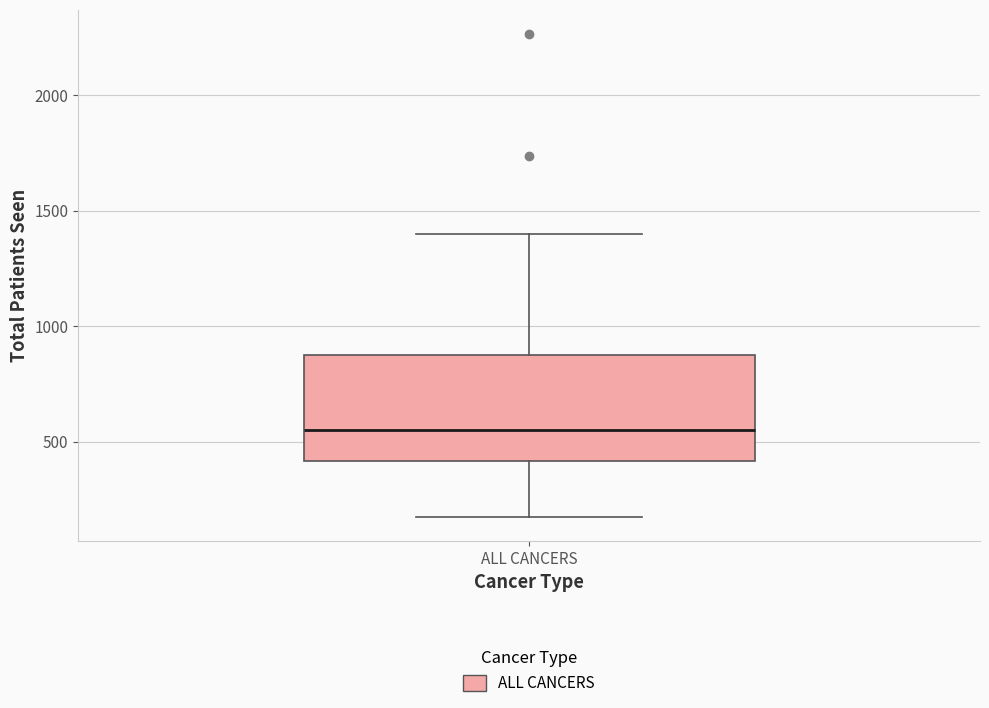

Transcribe this box plot: give where the median line is, the range the box spans, and where the two whiskers end, as read against the y-axis. The values are not printed on the chart, so give them approximately, as read against the axis.

median 550, box 400 to 850, whiskers 200 to 1400